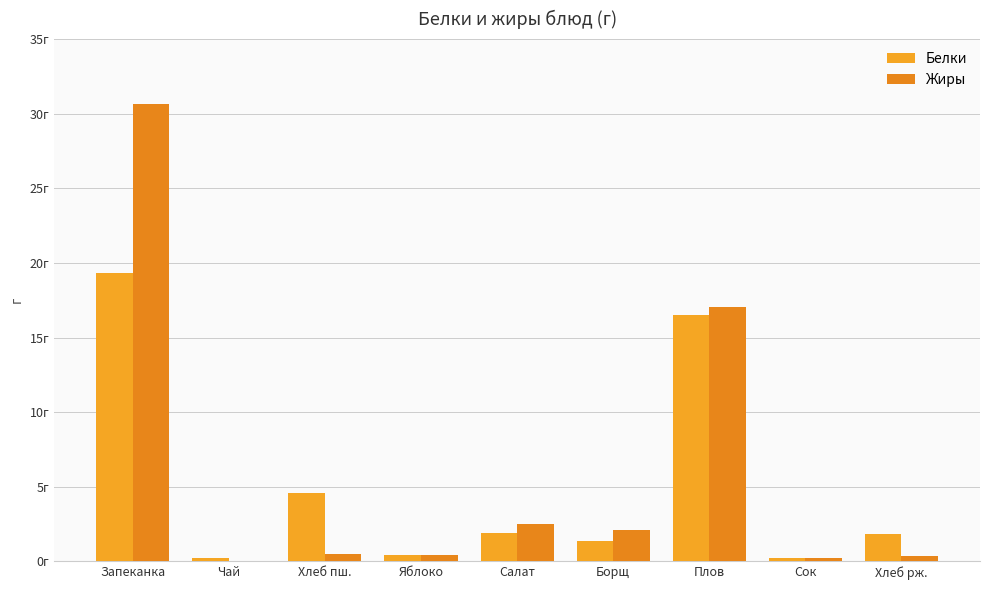

Which series has the widest spread of values?

Жиры